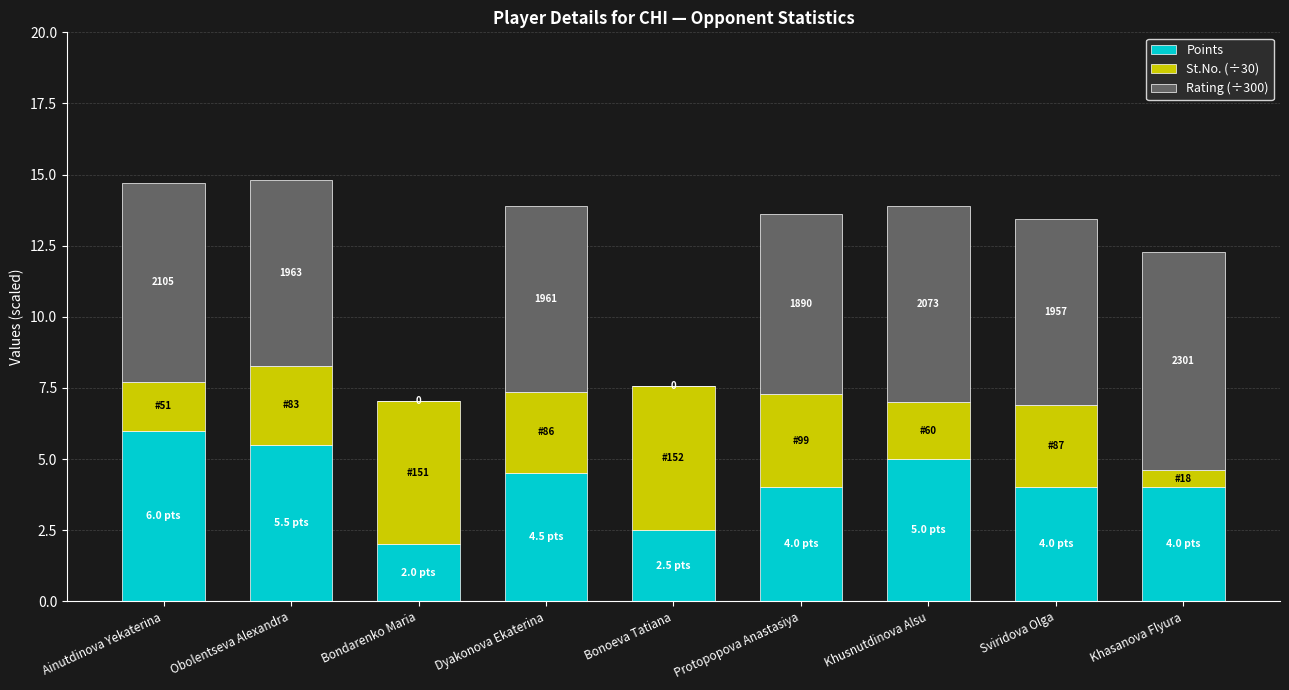

What is the total value across all series at Khasanova Flyura?

12.3